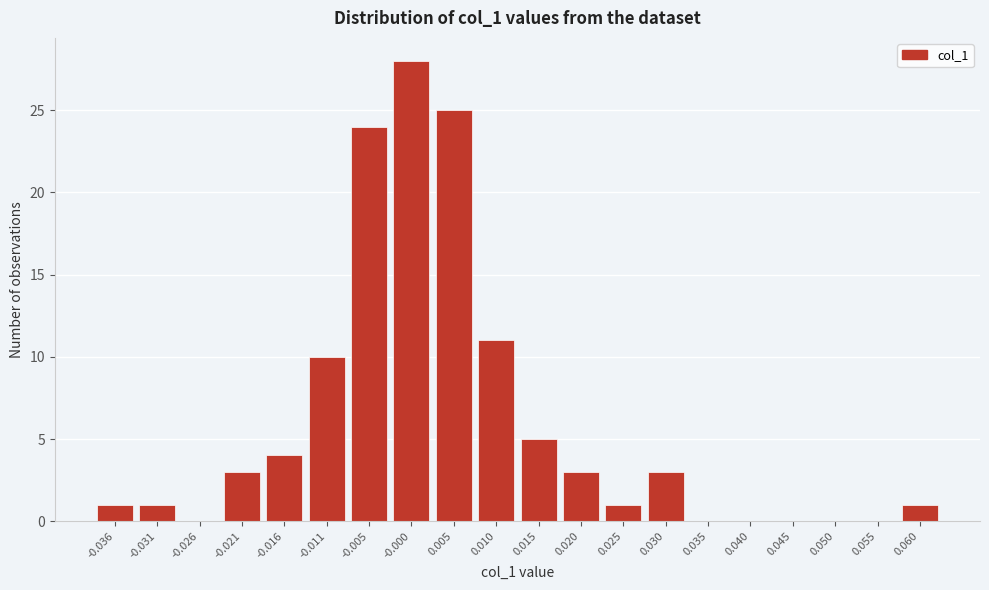

Reading left to right, list all the values displayed in this chart.

-0.036=1	-0.031=1	-0.026=0	-0.021=3	-0.016=4	-0.011=10	-0.005=24	-0.000=28	0.005=25	0.010=11	0.015=5	0.020=3	0.025=1	0.030=3	0.035=0	0.040=0	0.045=0	0.050=0	0.055=0	0.060=1